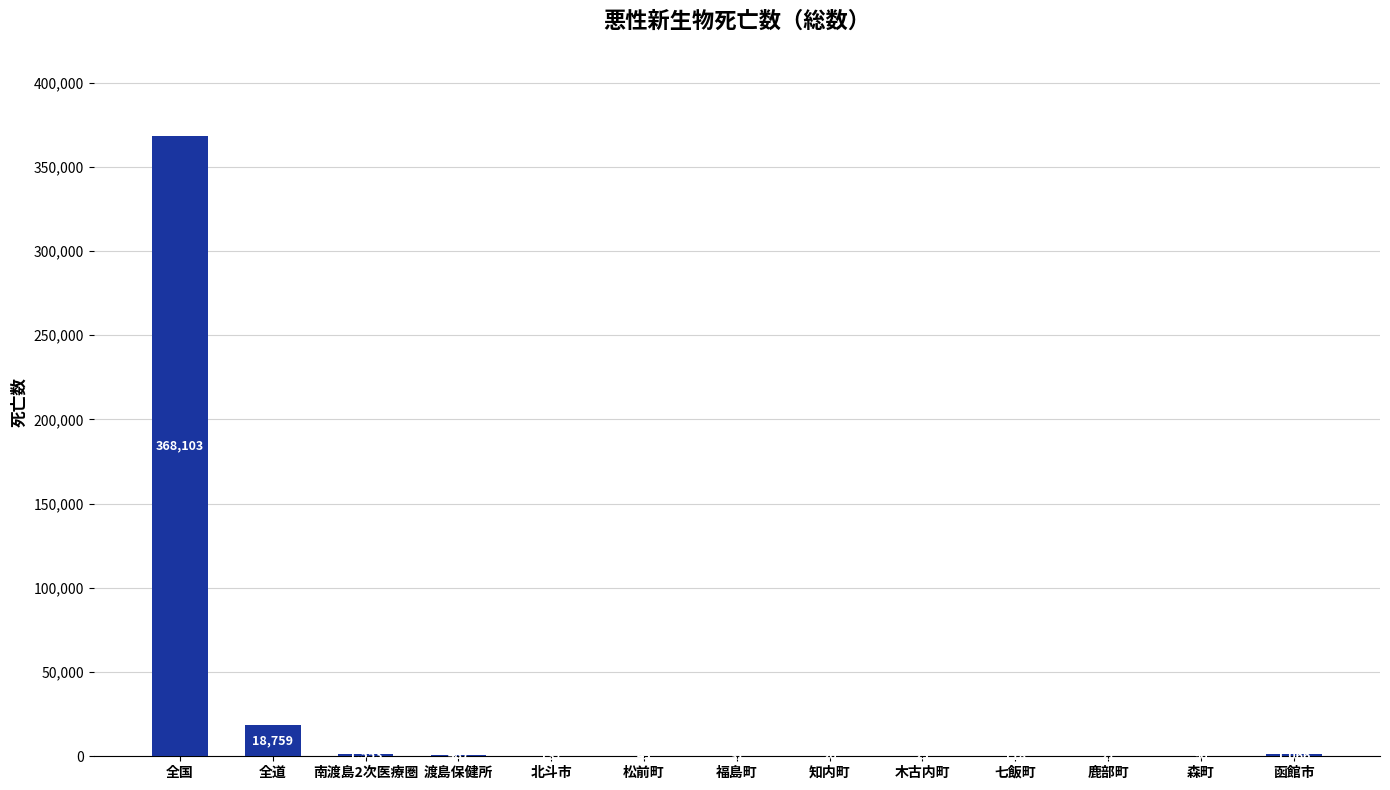

Which label corresponds to the largest value in the chart?

全国